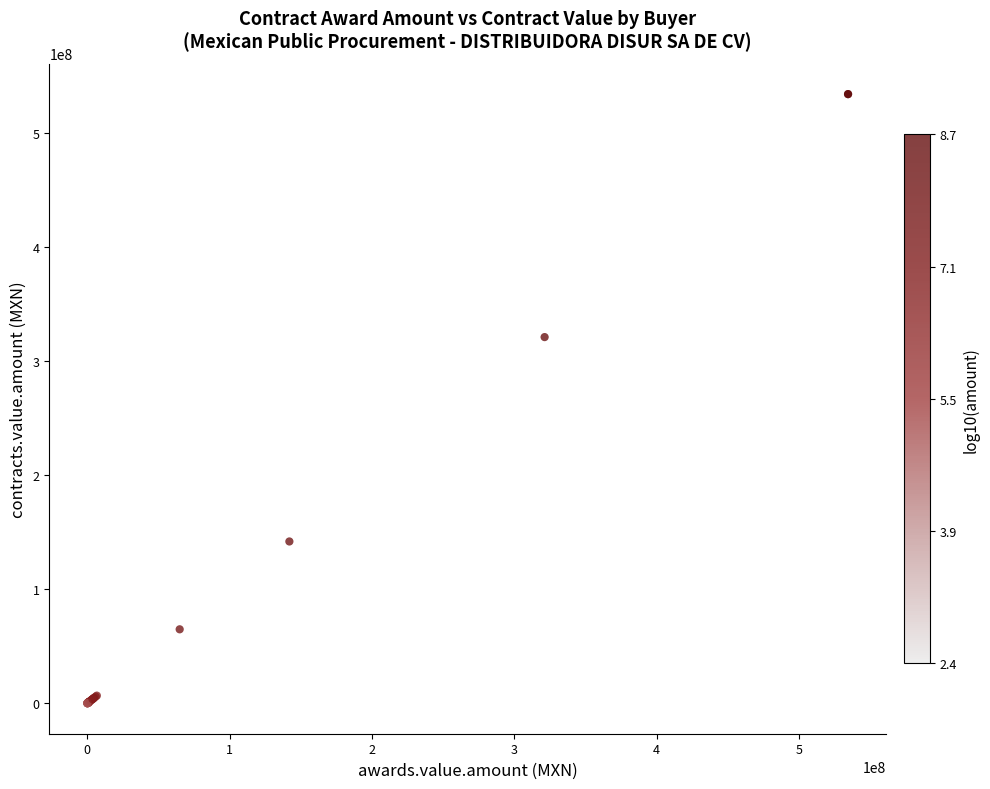

What Y value in the scatter plot is closest to 267222701?

321267729.0